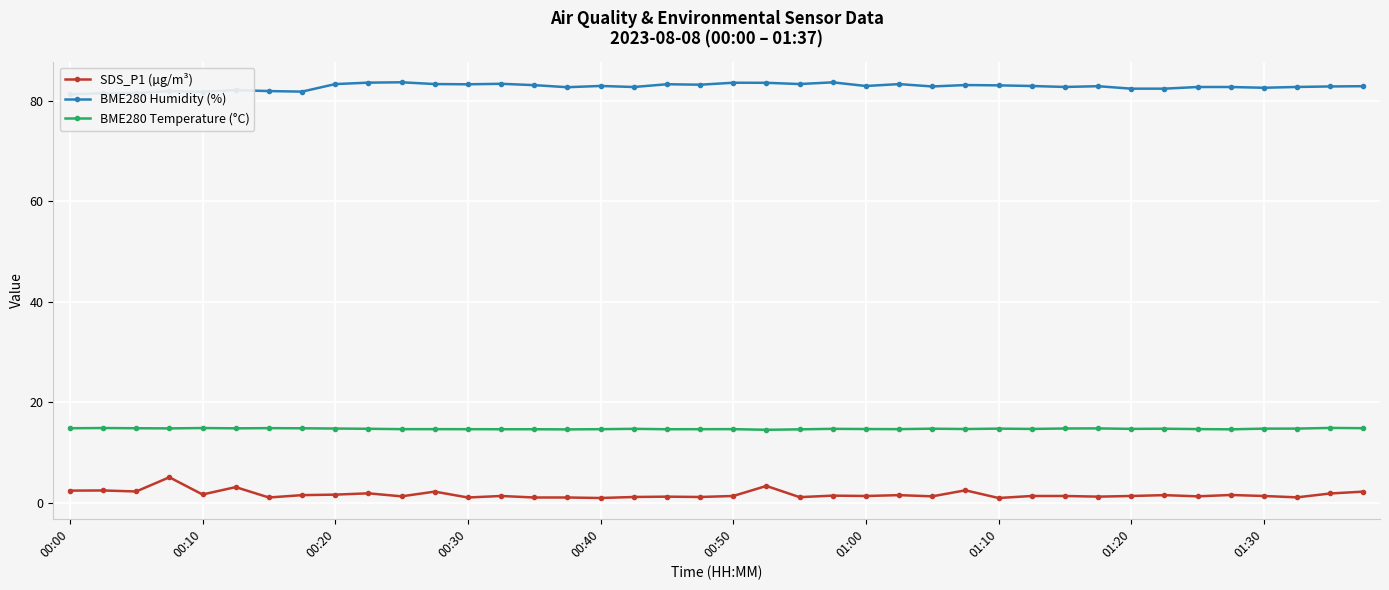

The value of BME280 Temperature (°C) at 00:50 is 24.6. True or false?

False